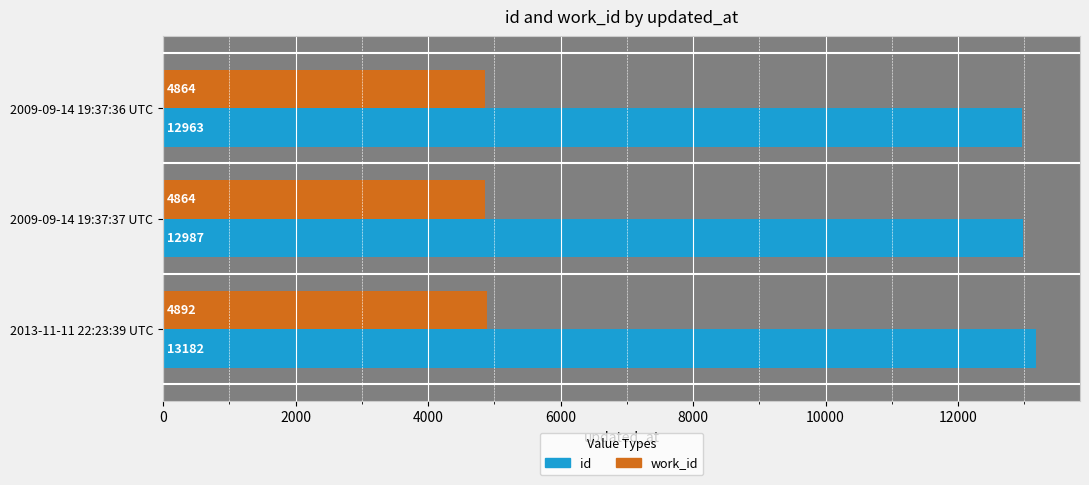

True or false: work_id has a value of 6451 at 2009-09-14 19:37:36 UTC.

False